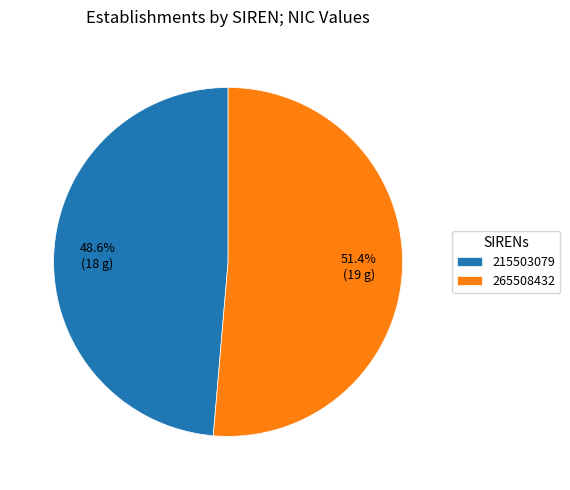

Is there a majority slice in this chart?

Yes